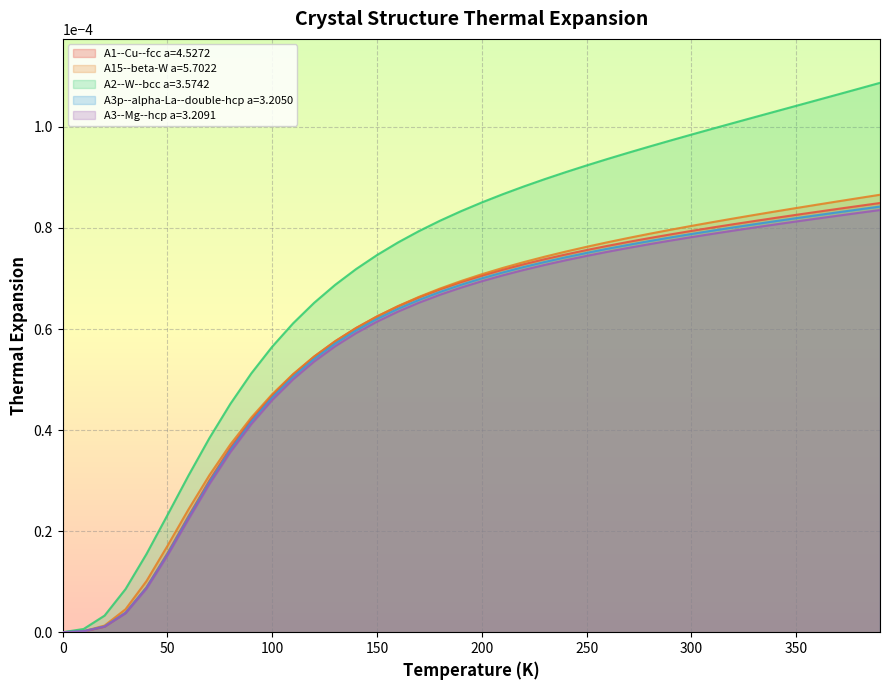

True or false: A2--W--bcc a=3.5742 has more than 1 points higher than both neighbors.

False